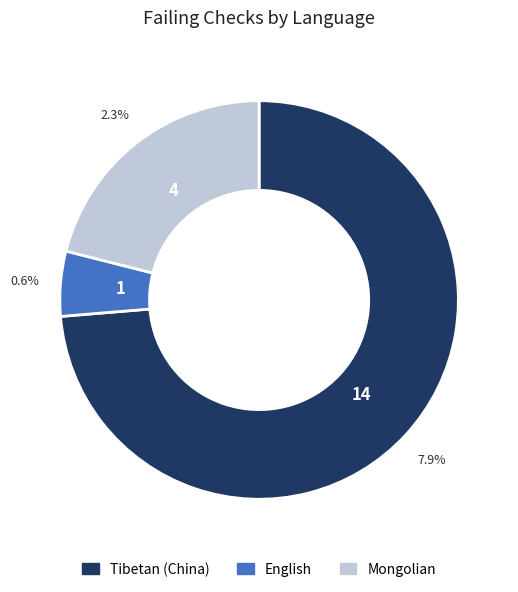

What is the total percentage of English and Mongolian?

26.3%